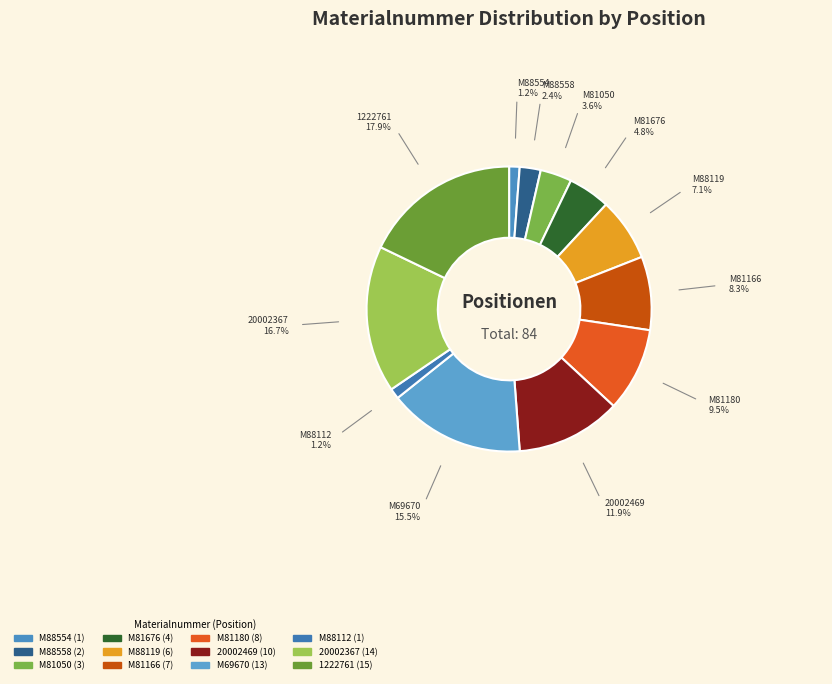

What is the ratio of the value at 20002469 to the value at M81166?

1.4